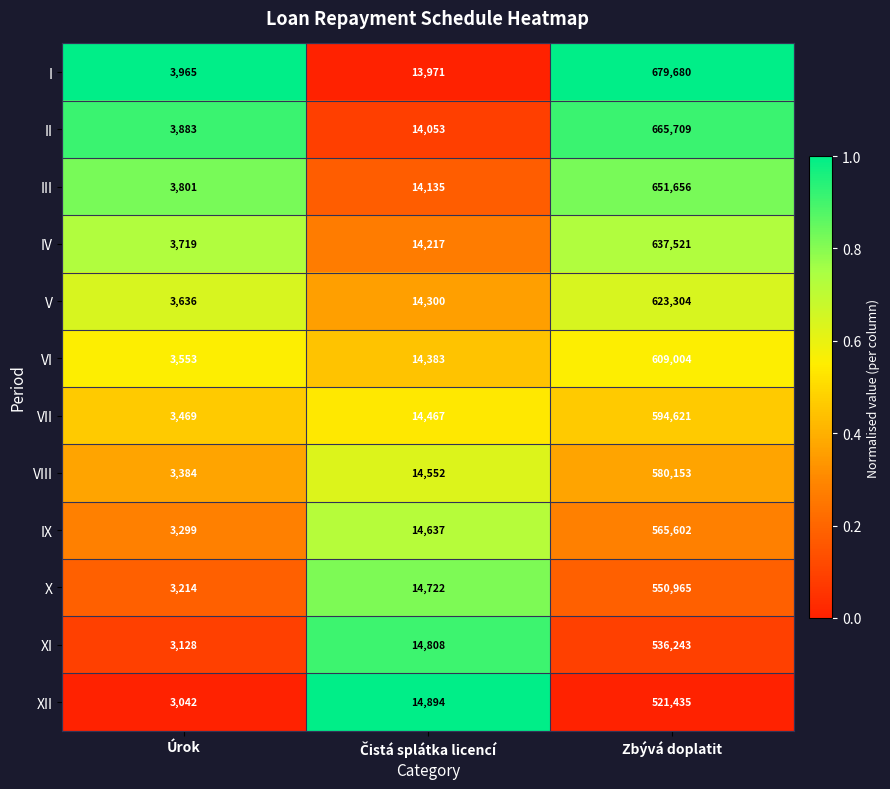

Which series has the largest total across all categories?

I